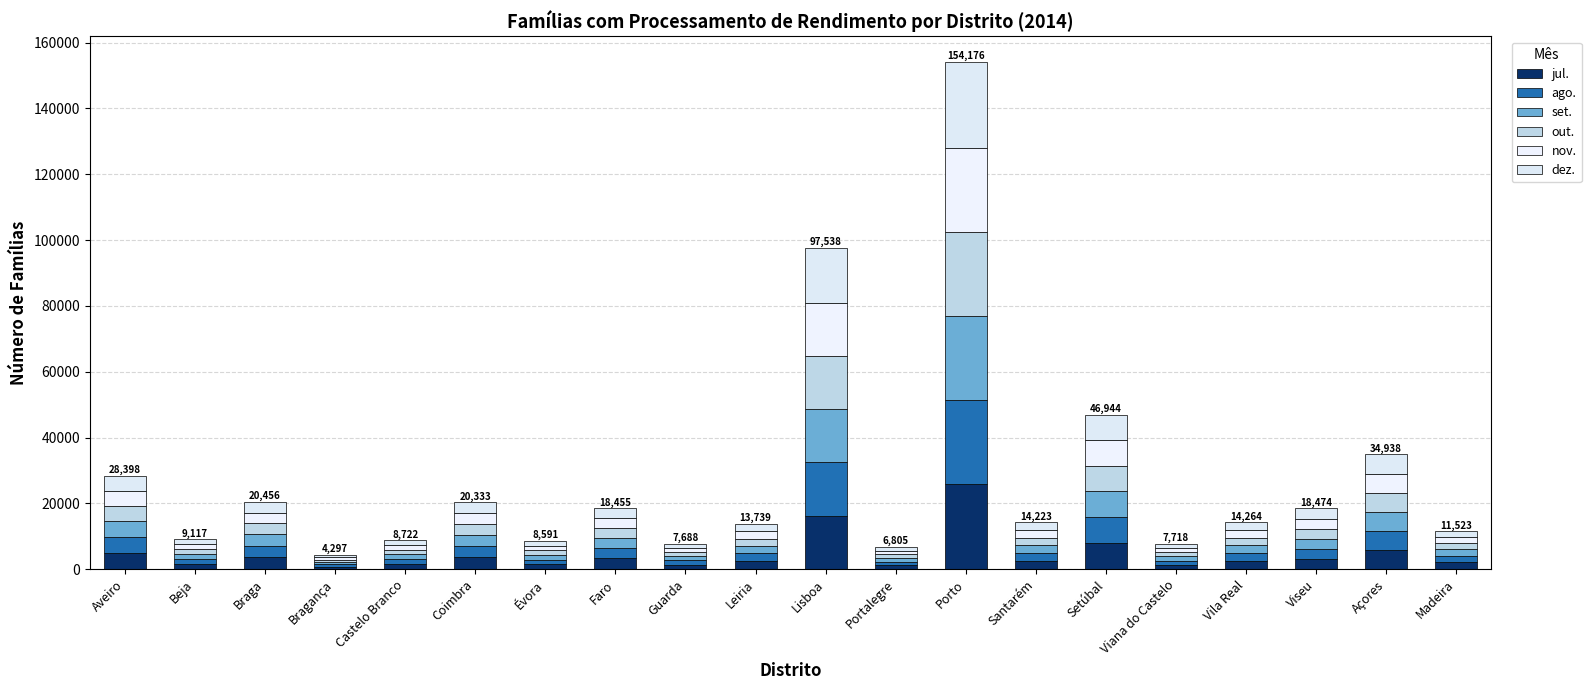

The out. series shows 2419 at Beja. True or false?

False